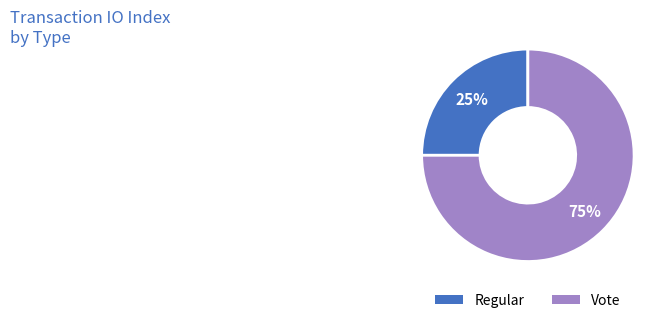

To the nearest percent, what is the difference between the Vote and Regular slice percentages?

50%